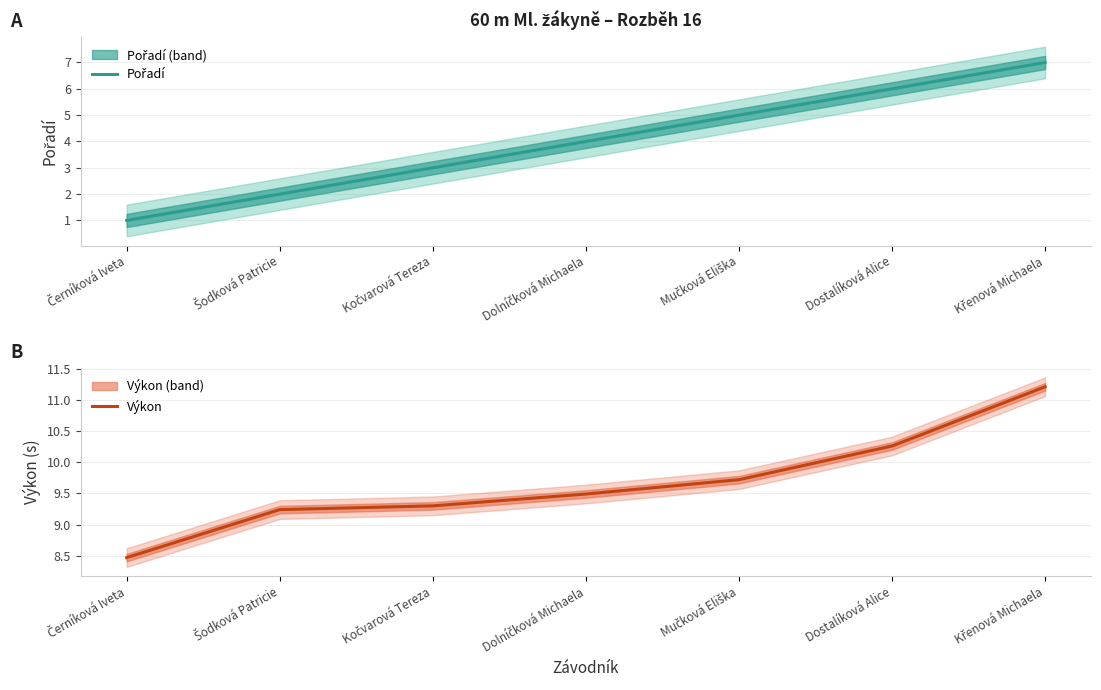

At which label does Výkon first exceed 9?

Šodková Patricie